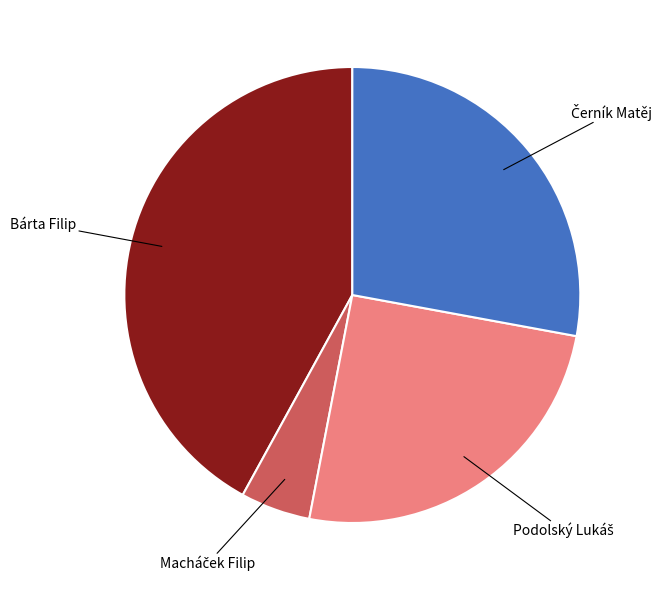

How many slices are in this pie chart?

4